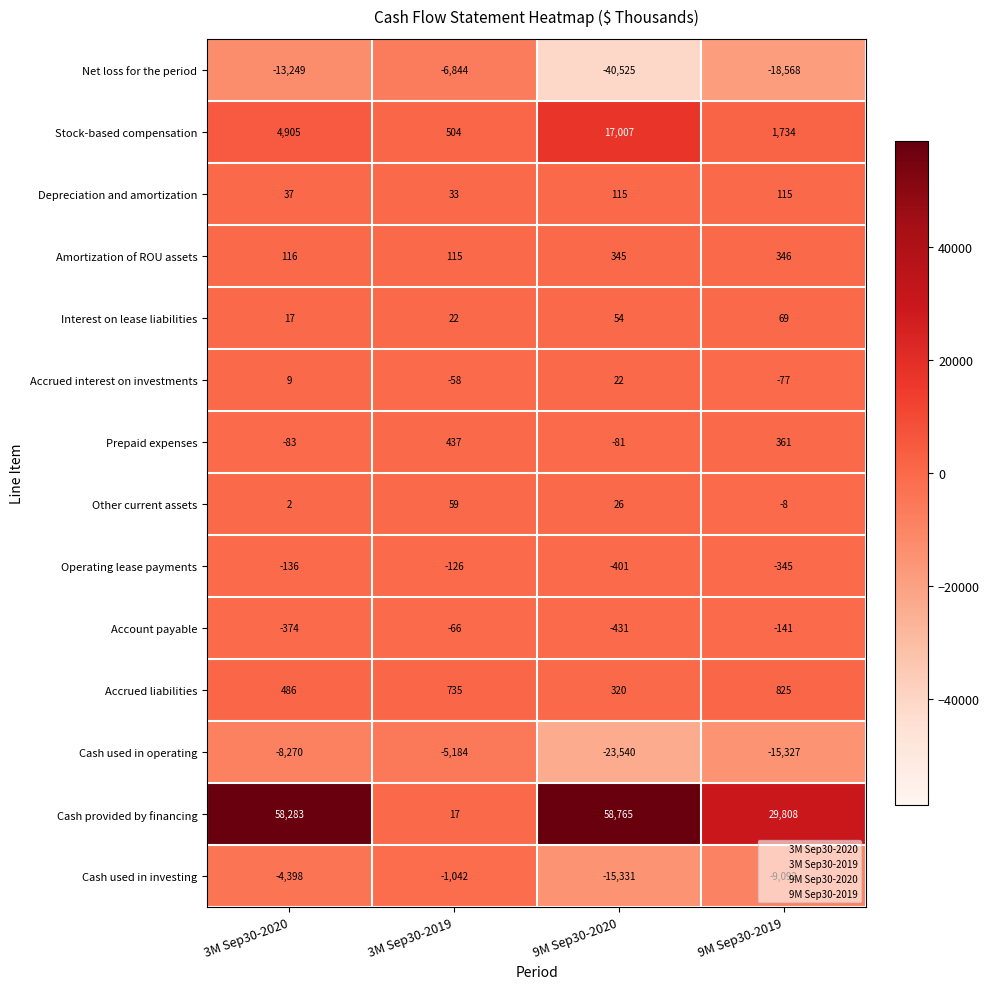

Count the number of data series in this chart.

14